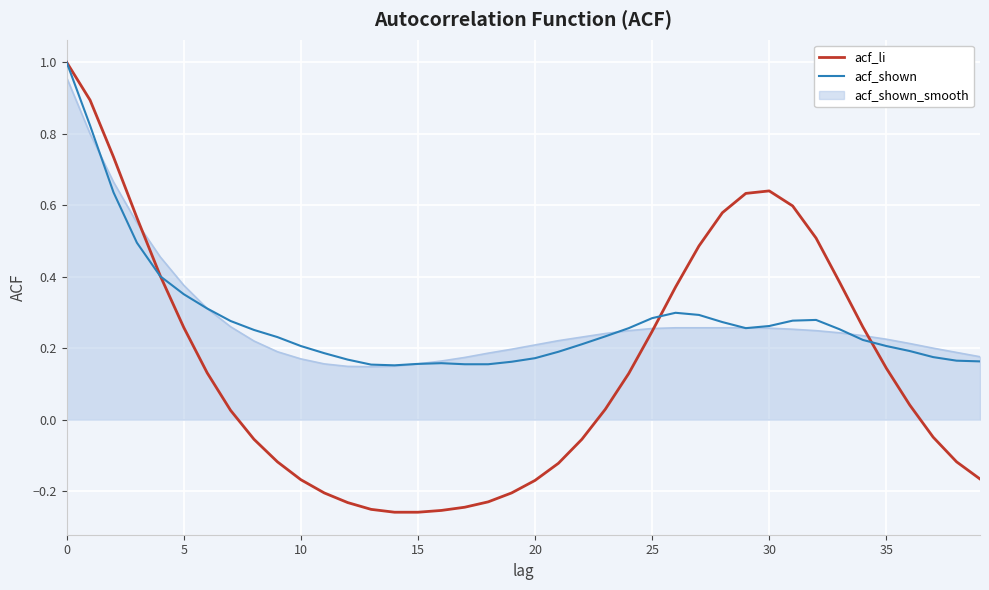

Which series has the largest range (max minus min)?

acf_li